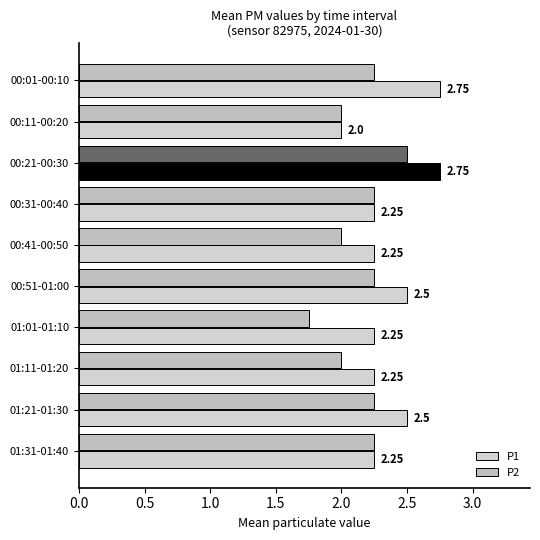

What is the difference between the maximum and second lowest values in the P2 series?

0.5